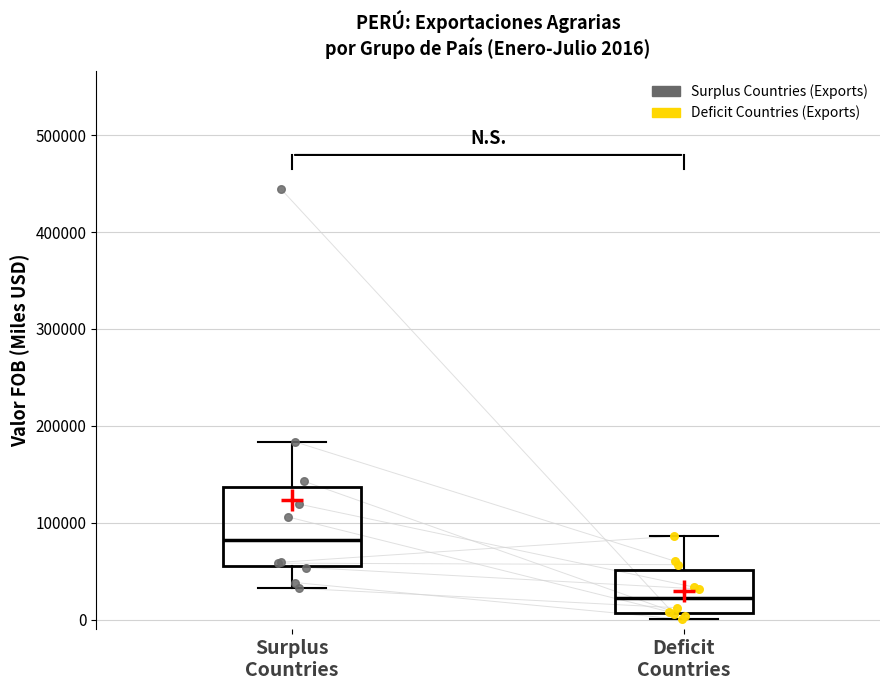

Which box's median line is the highest?

Surplus Countries